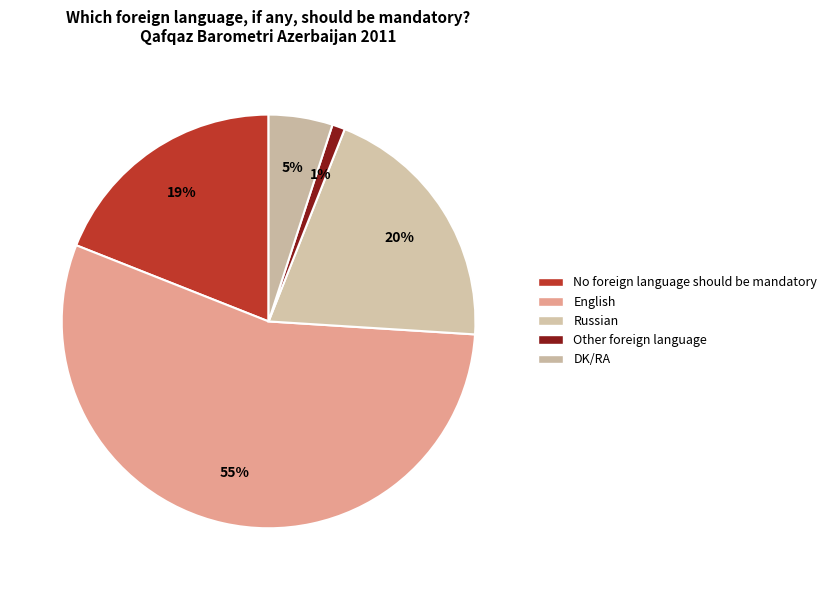

What is the change in value from No foreign language should be mandatory to Russian?

+1